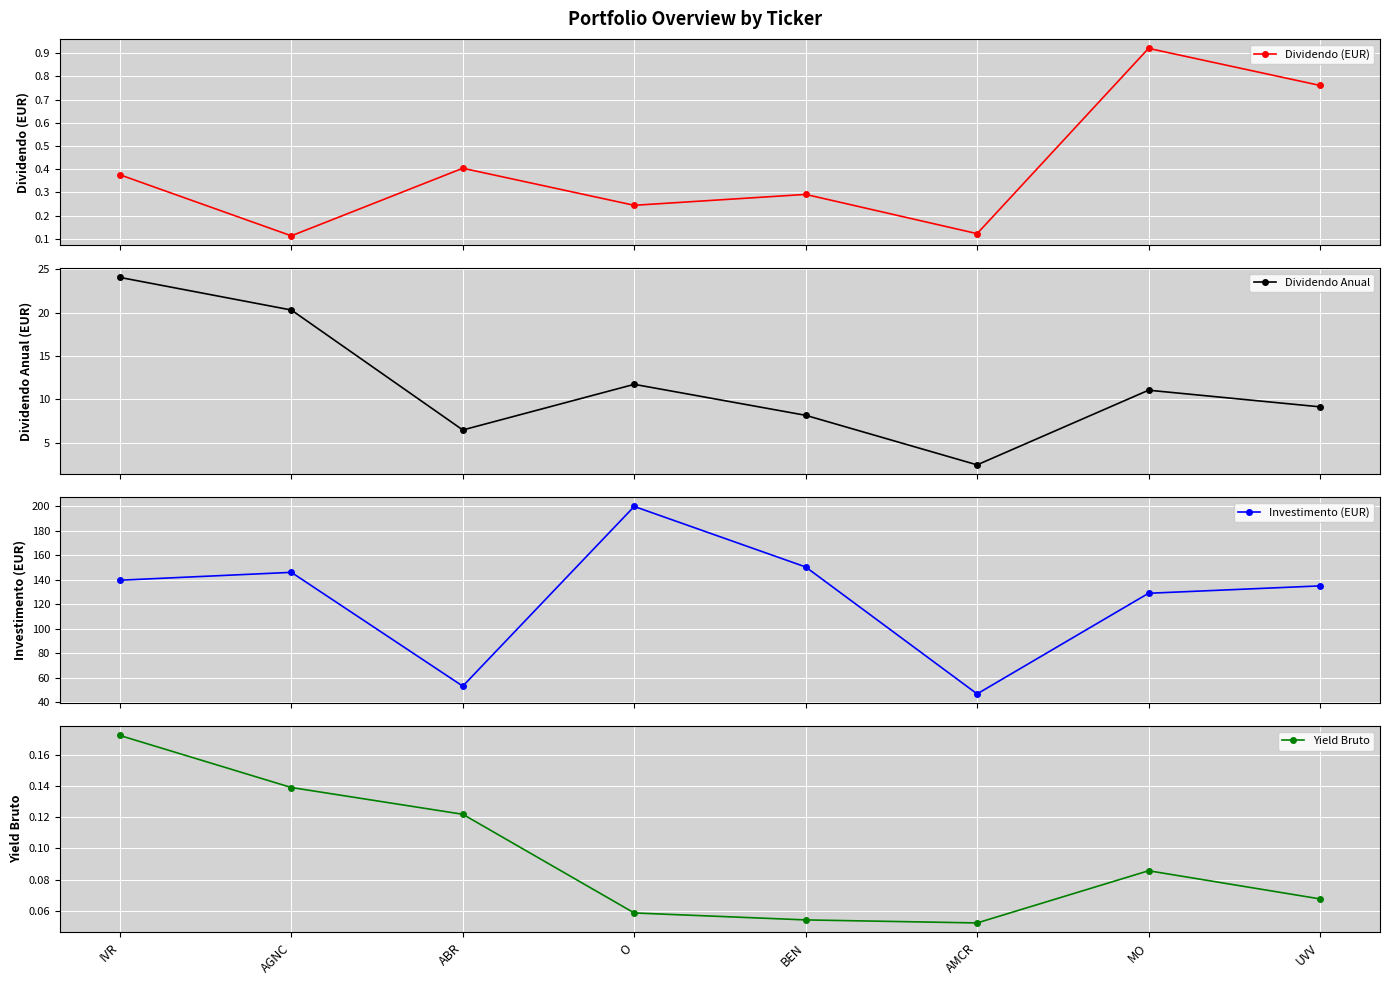

What is the highest value of the Investimento (EUR) series?

200.0